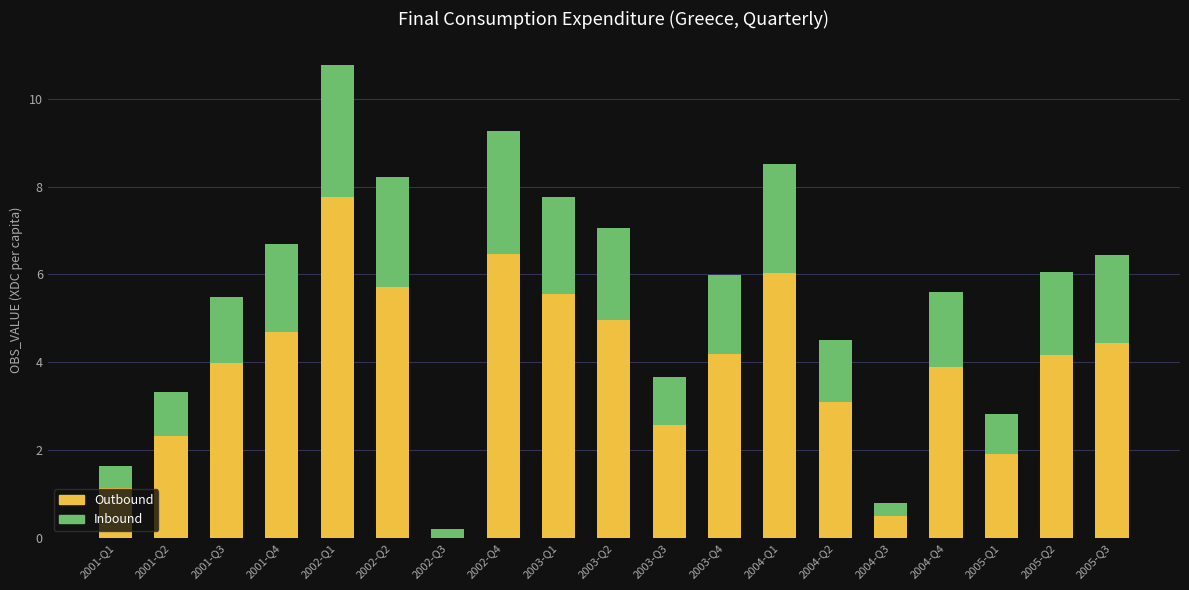

What is the total value across all series at 2001-Q4?

6.7